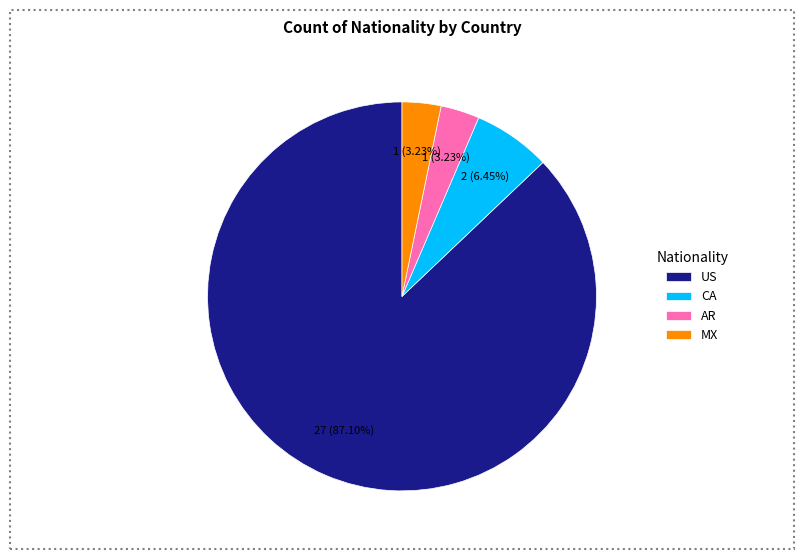

Is US the majority of the pie?

Yes